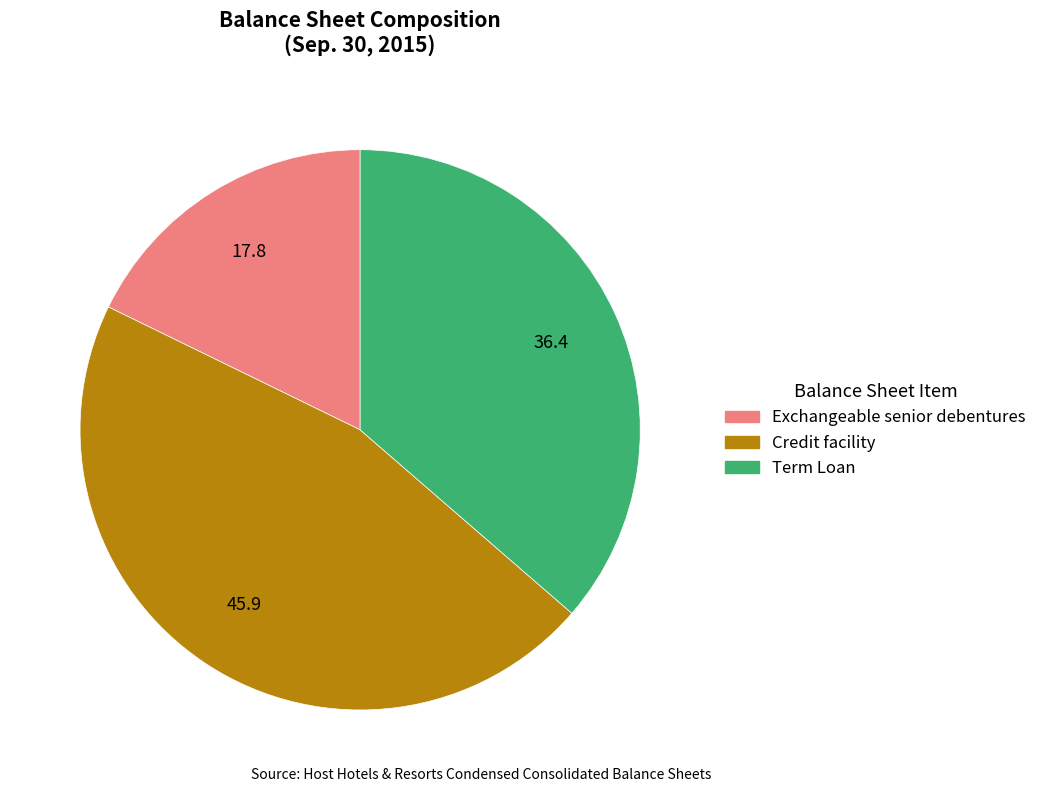

Does Credit facility represent more than half of the total?

No